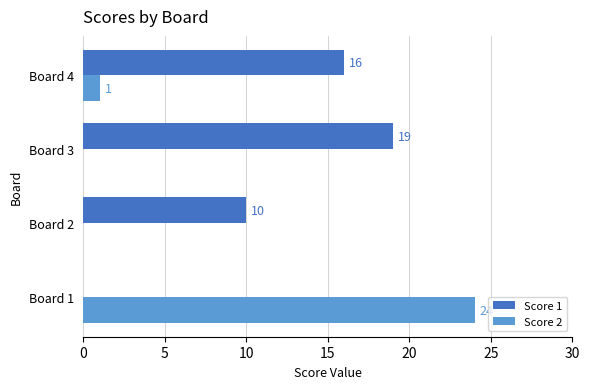

True or false: Score 2 has a value of 5 at Board 1.

False